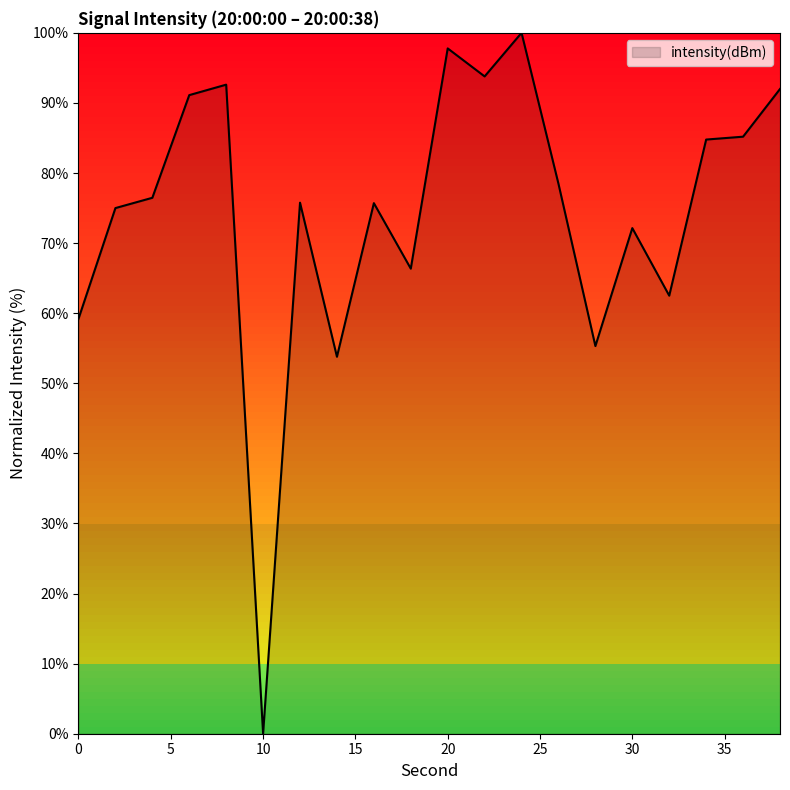

What is the greatest value displayed?

100.0